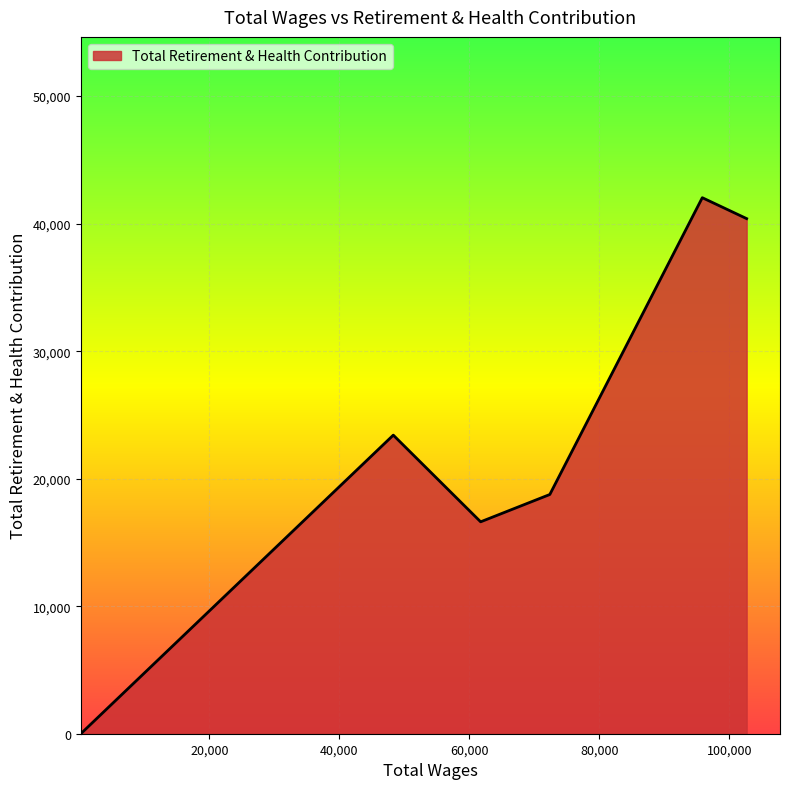

What is the maximum value shown in the chart?

42035